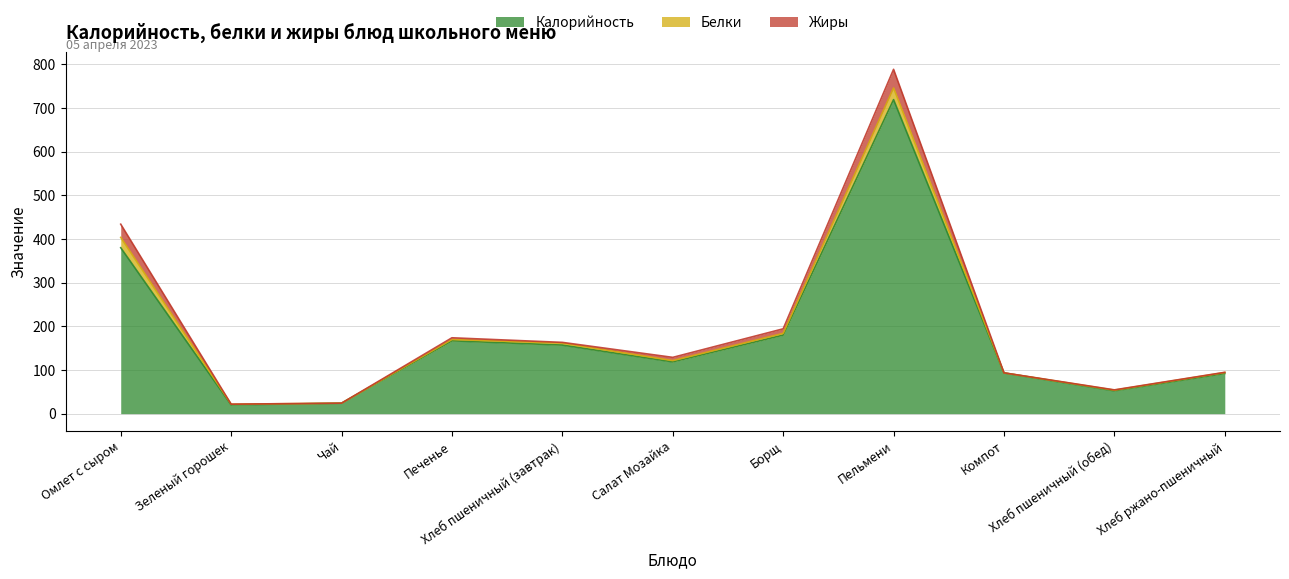

Which category has the highest value in the Белки series?

Пельмени